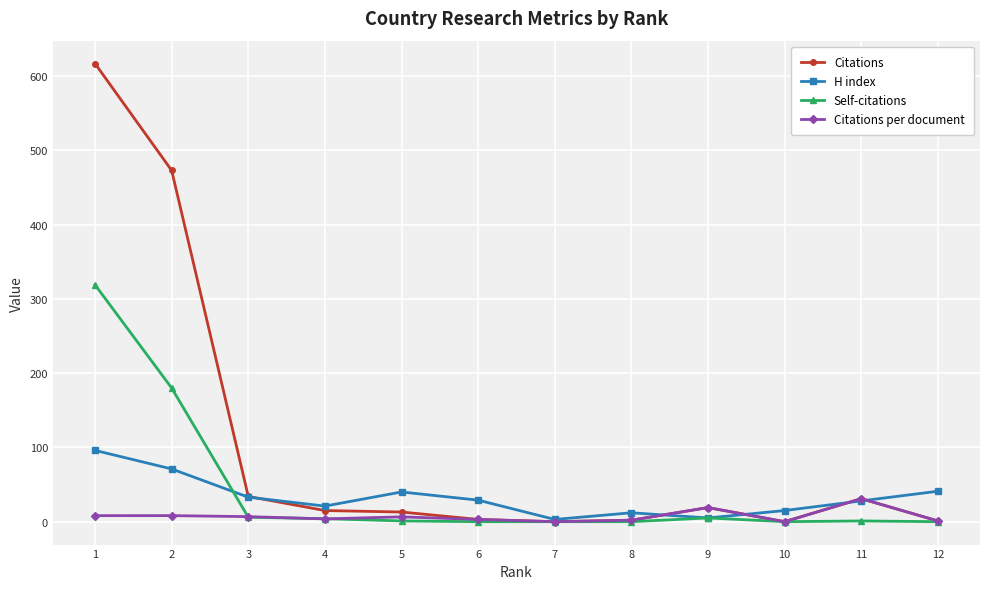

True or false: Self-citations and Citations per document cross at least once.

True